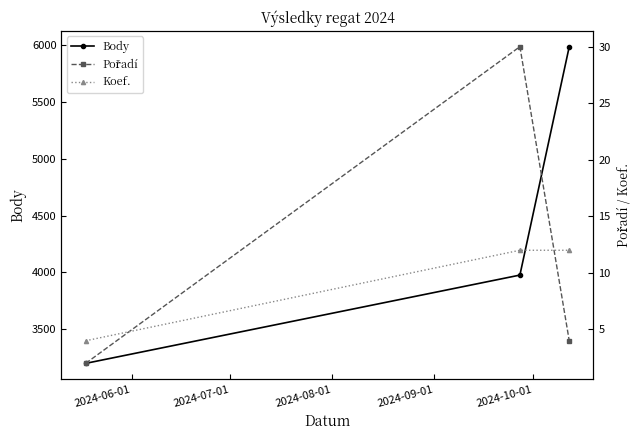

What is the value of the Body point at the 2nd from the left?

3977